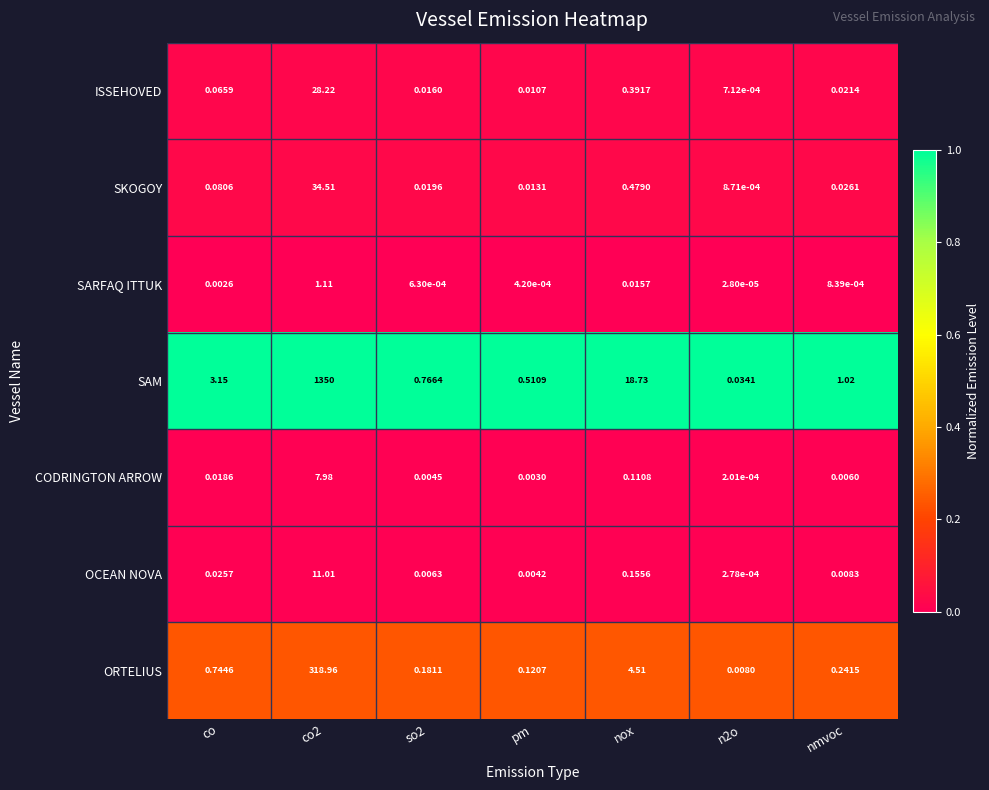

Rank the series at nmvoc from highest to lowest value.

SAM, ORTELIUS, SKOGOY, ISSEHOVED, OCEAN NOVA, CODRINGTON ARROW, SARFAQ ITTUK